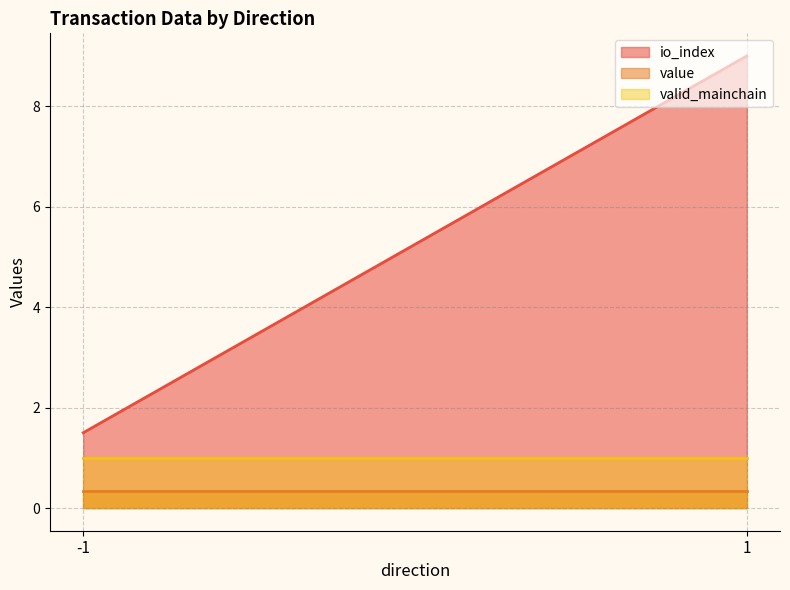

Is the value of valid_mainchain at -1 greater than the value of io_index at -1?

No